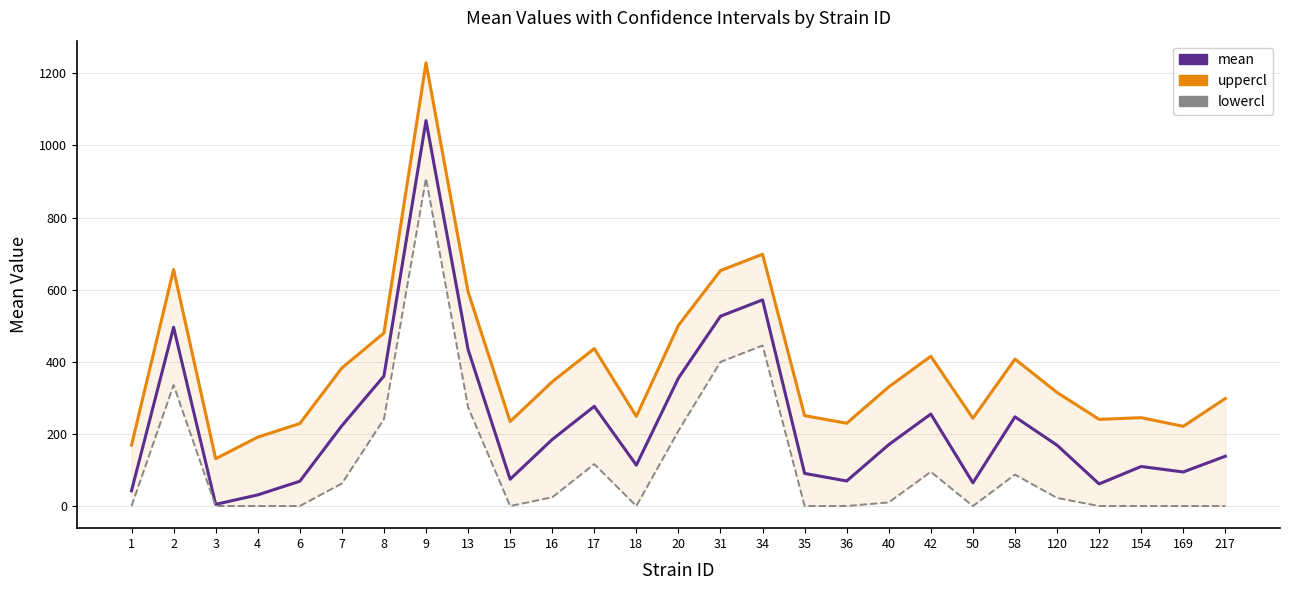

Is it true that uppercl equals 382.8 at 7?

True